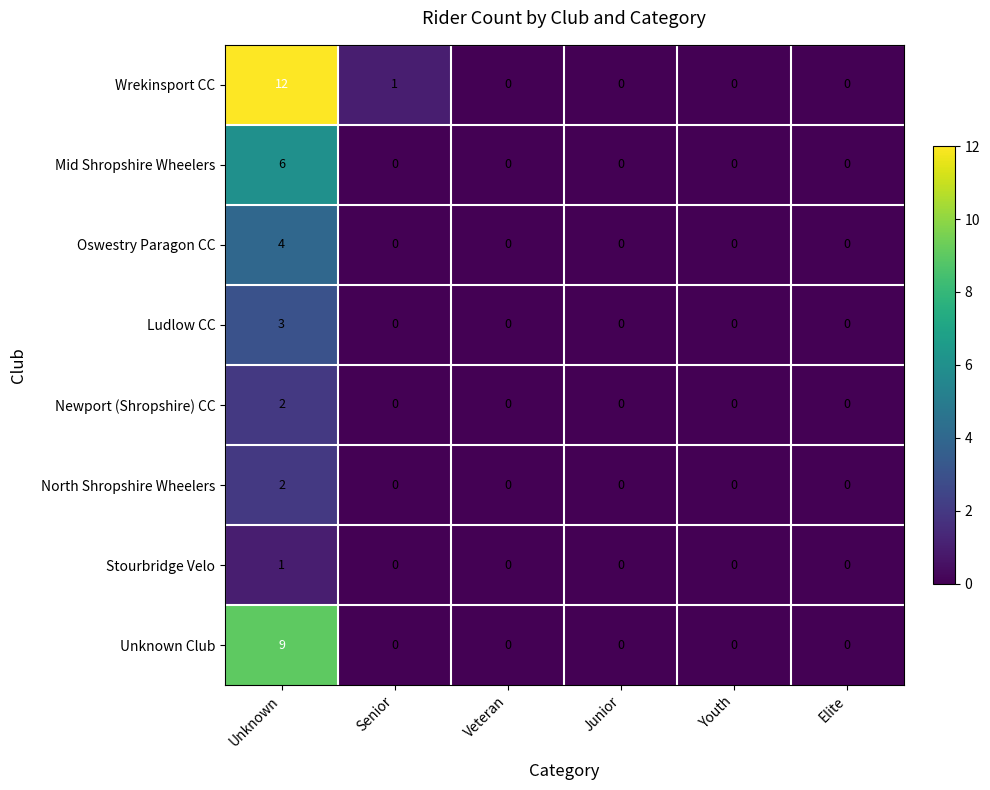

Which series has the largest range (max minus min)?

Wrekinsport CC